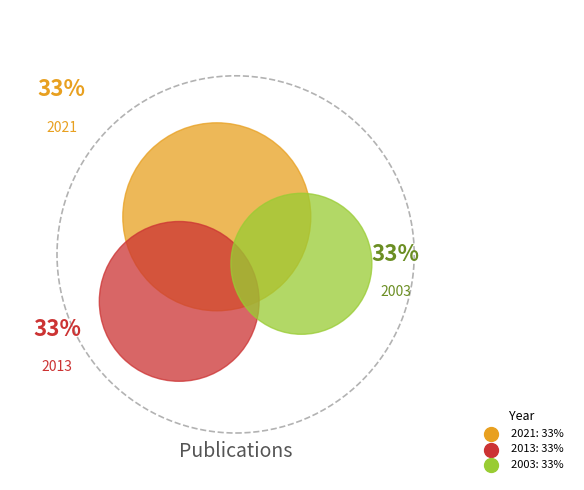

Which slice is the smallest?

2003